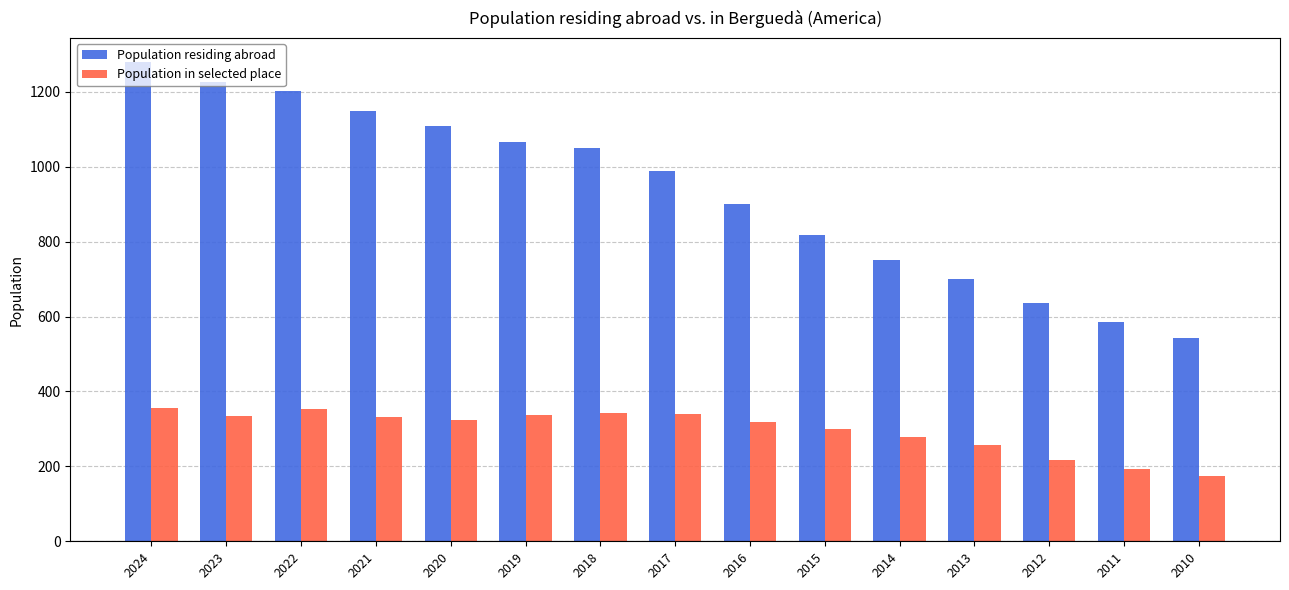

List the series in order of their peak value, highest first.

Population residing abroad, Population in selected place